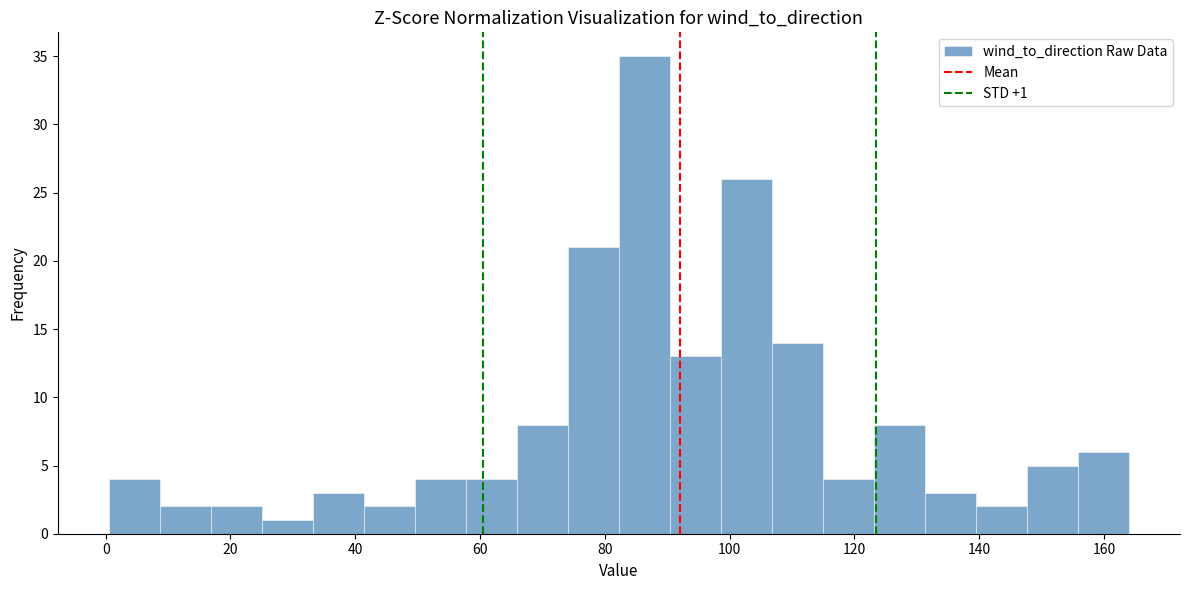

Over which range of the x-axis is the bar tallest?

82 to 90